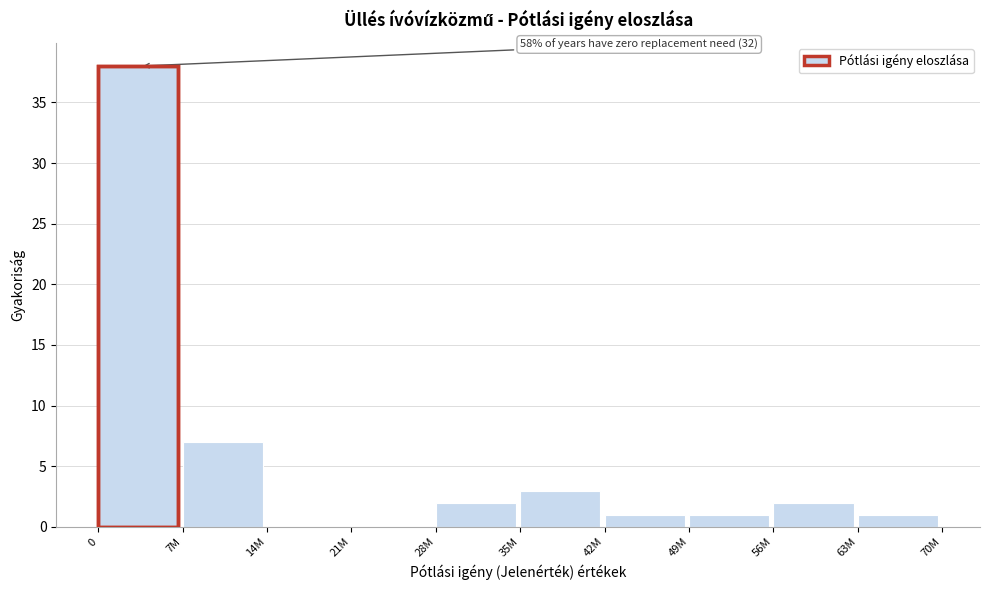

Reading left to right, transcribe all the data shown in this chart.

0=38	7M=7	14M=0	21M=0	28M=2	35M=3	42M=1	49M=1	56M=2	63M=1